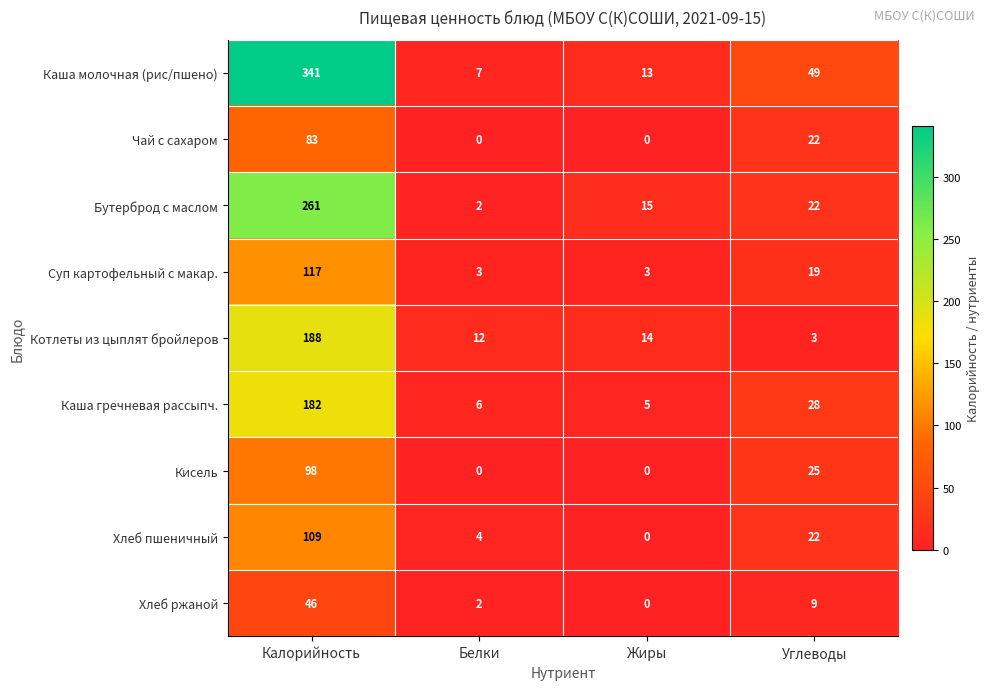

The value of Хлеб ржаной at Жиры is -25. True or false?

False